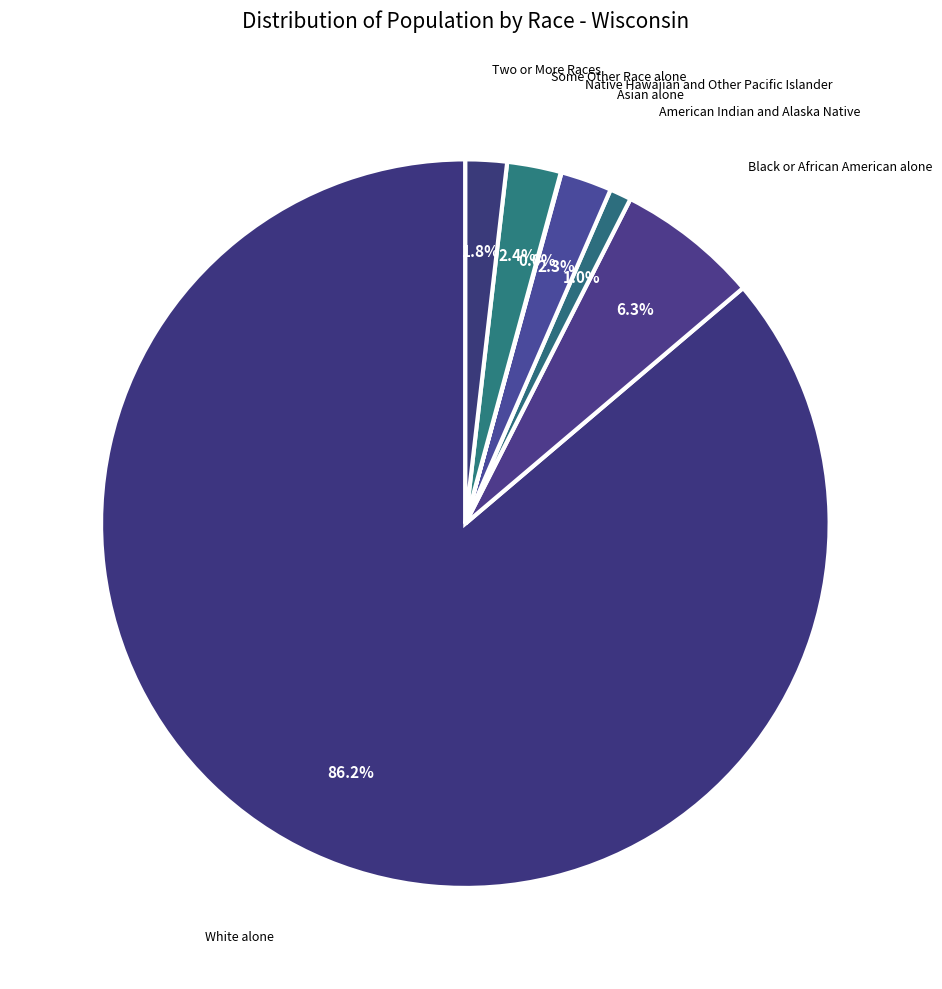

Which slice is the smallest?

Native Hawaiian and Other Pacific Islander